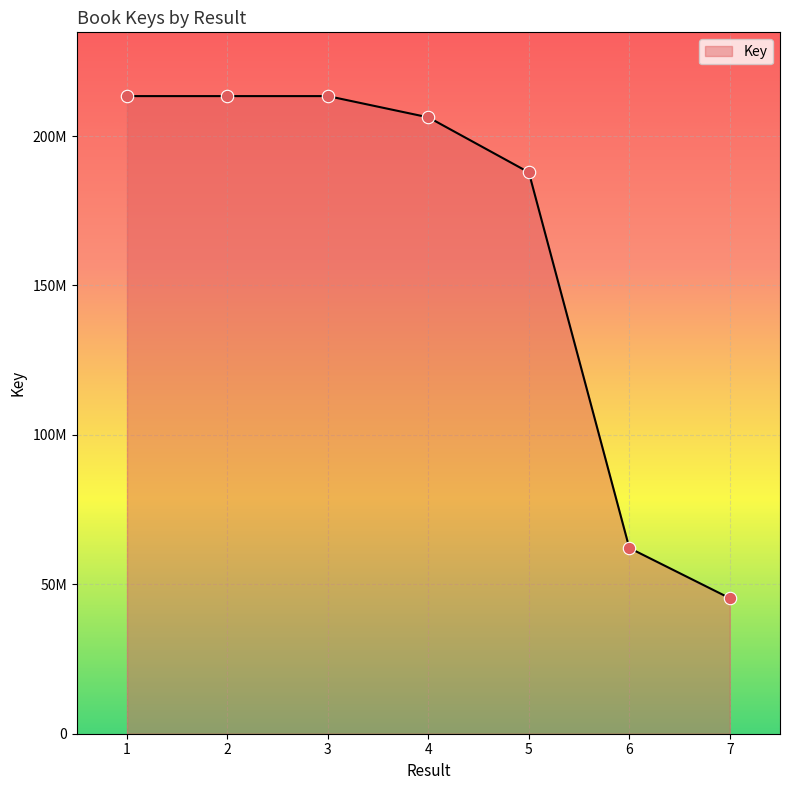

Approximately how many times larger is the value at 6 compared to 2?

0.3